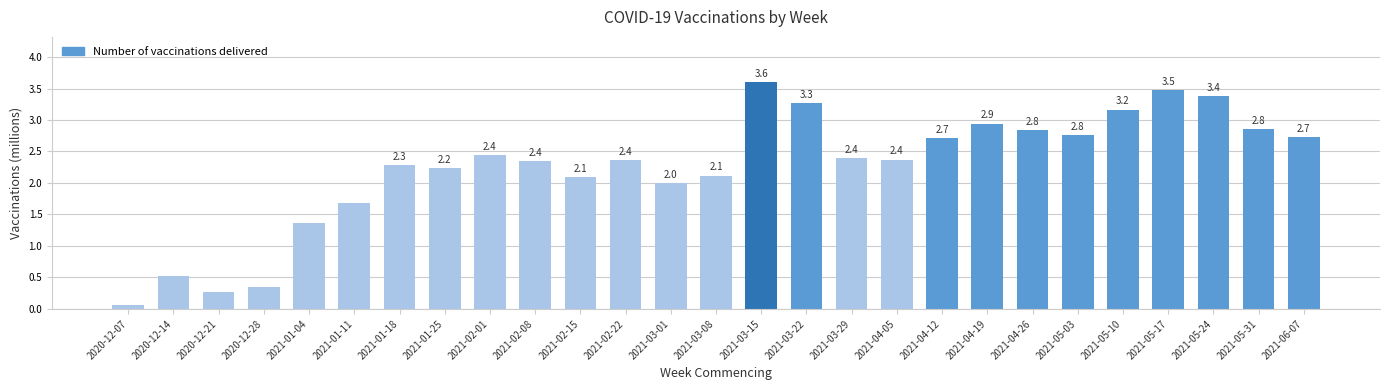

What is the value of the 7th bar from the left?

2.3